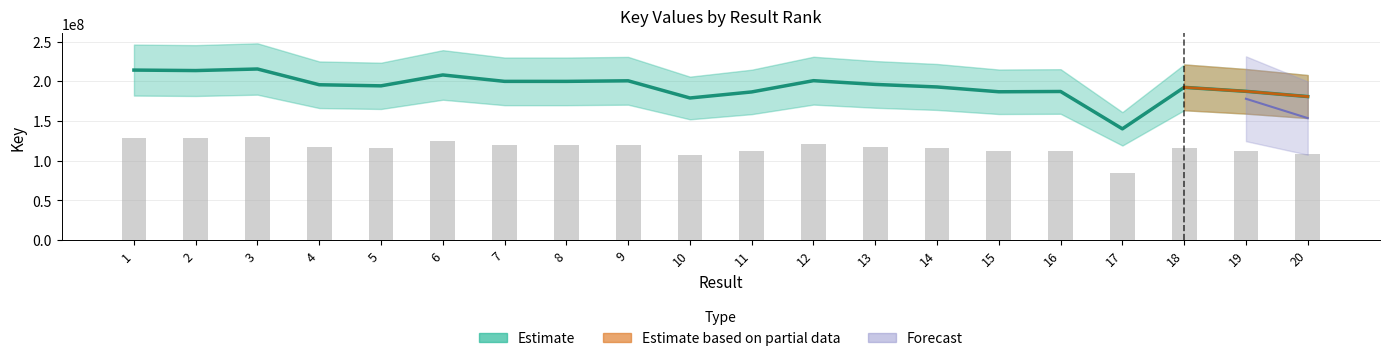

Rank the categories by value from lowest to highest.

17, 10, 20, 11, 15, 16, 19, 18, 14, 5, 4, 13, 8, 7, 9, 12, 6, 2, 1, 3